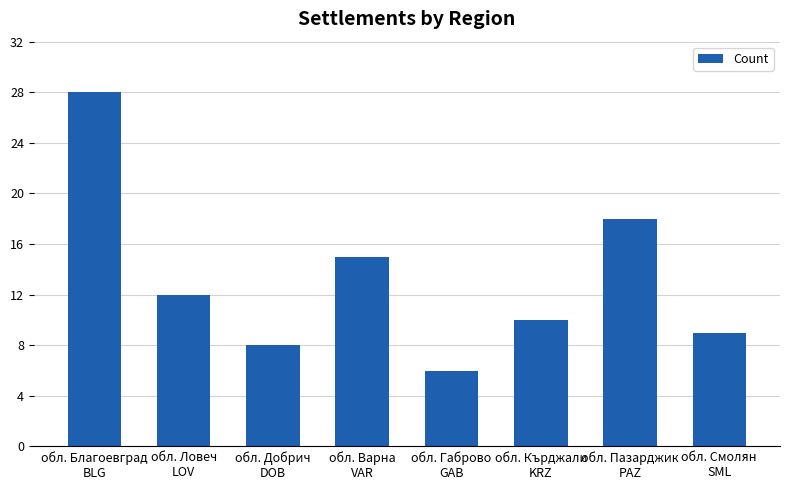

Where does the data first go above 12?

обл. Благоевград
BLG